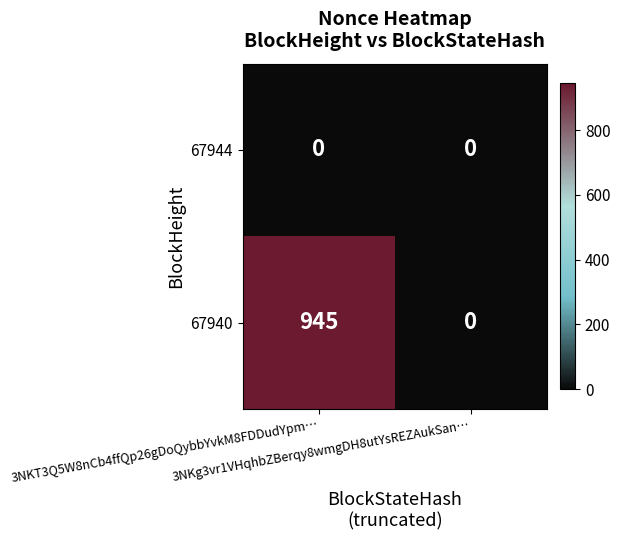

Which series has the widest spread of values?

67940